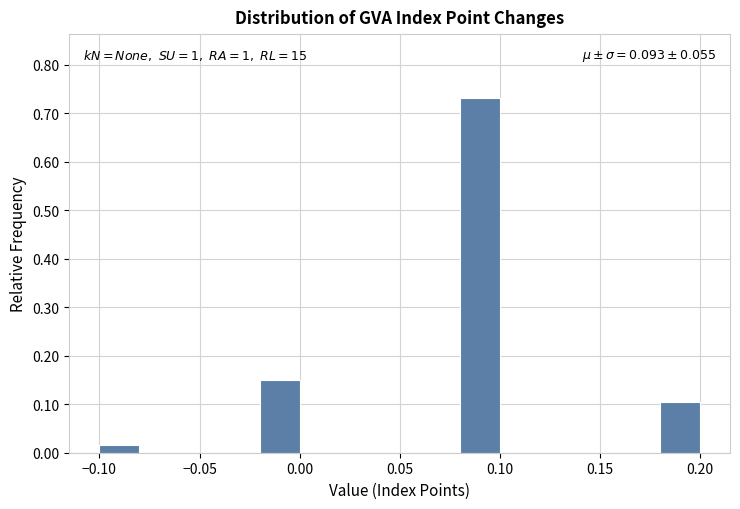

Over which range of the x-axis is the bar tallest?

0.08 to 0.10